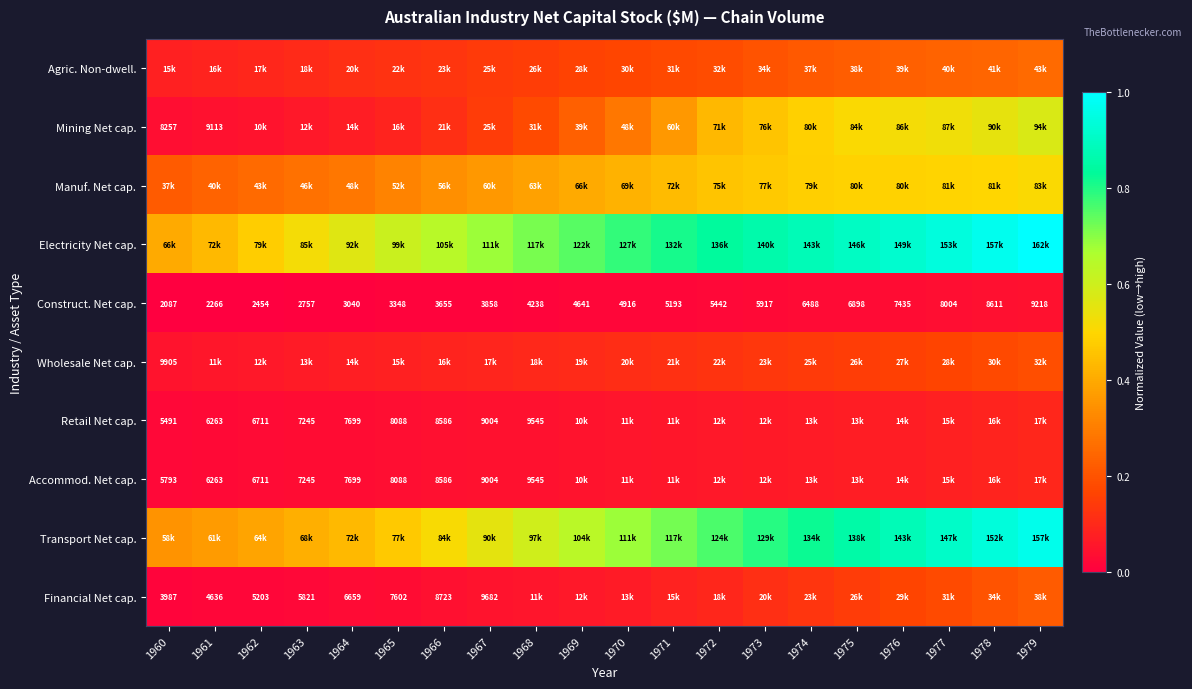

Is the value of Financial Net cap. at 1965 greater than the value of Accommod. Net cap. at 1963?

Yes